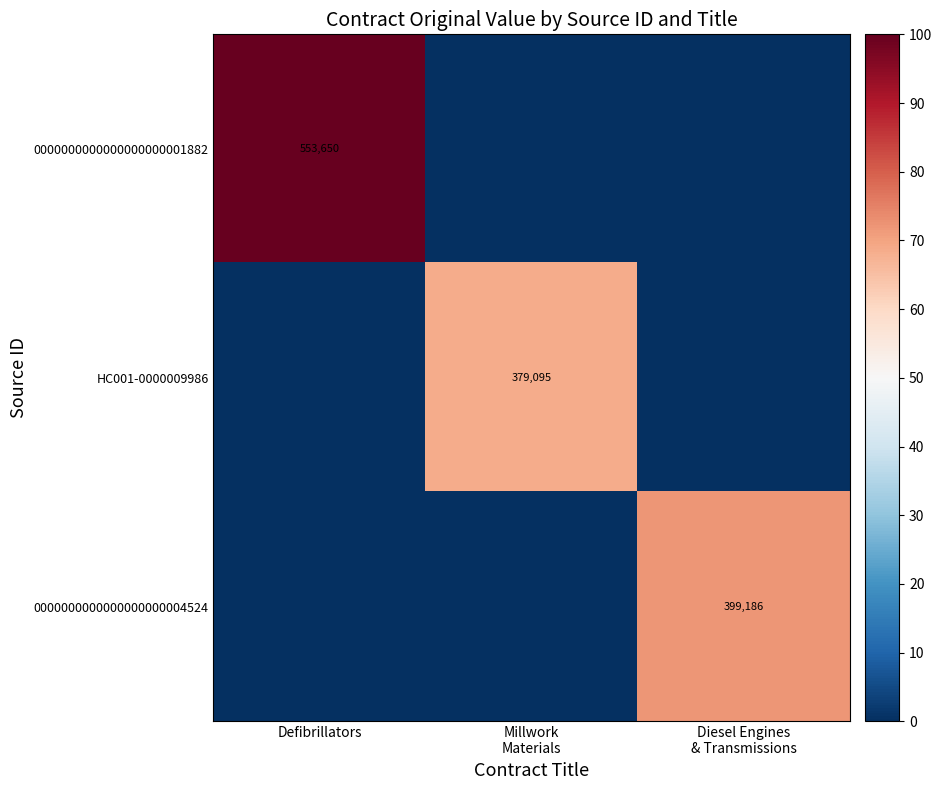

What is the total value across all series at Millwork
Materials?

68.5